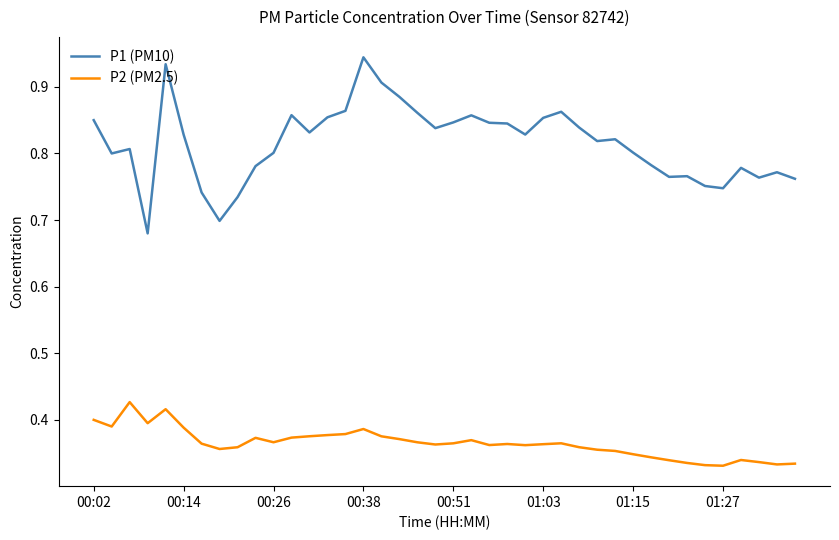

Rank the series by their maximum value, from highest to lowest.

P1 (PM10), P2 (PM2.5)